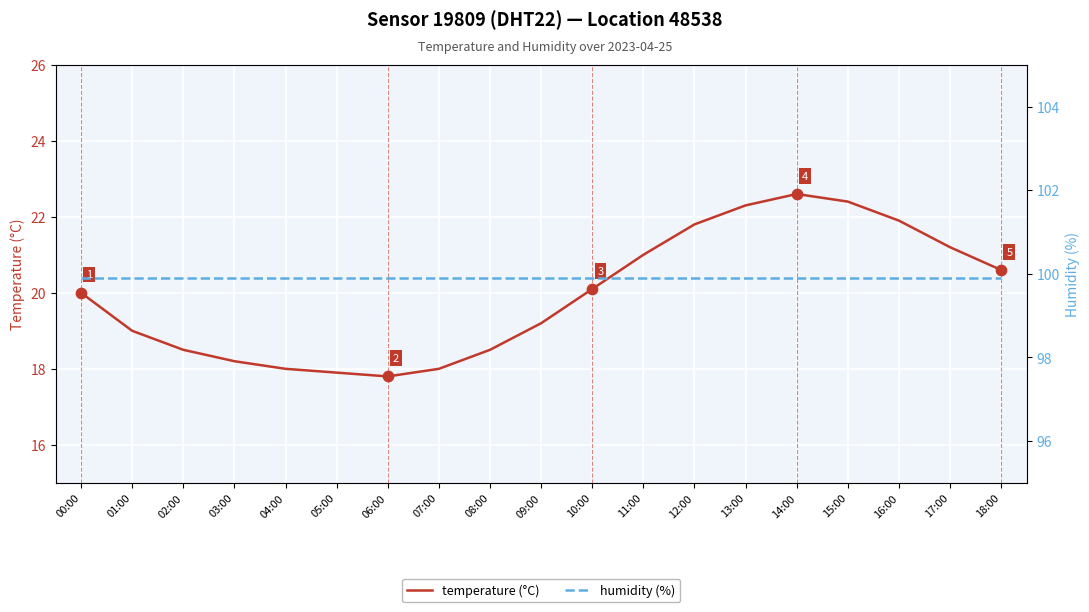

Which series reaches the maximum Y coordinate?

humidity (%)